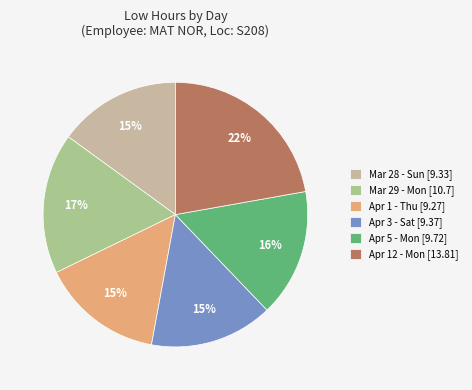

What is the ratio of the value at Mar 29 - Mon [10.7] to the value at Apr 5 - Mon [9.72]?

1.1